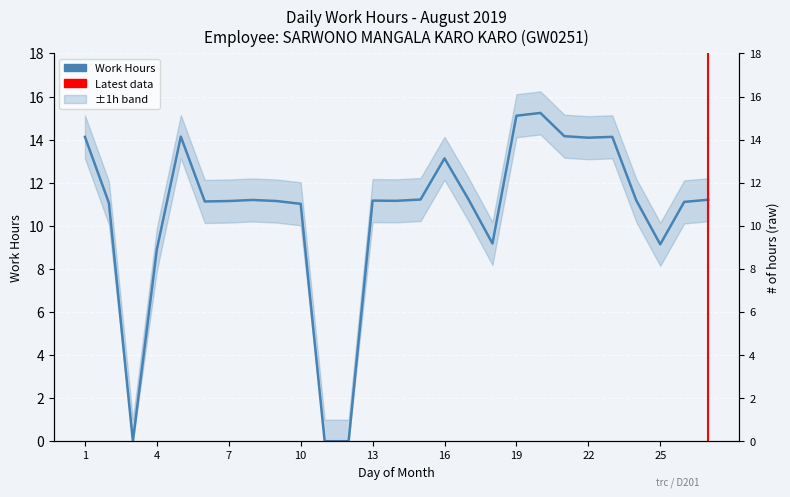

Approximately how many times larger is the value at 14 compared to 25?

1.2